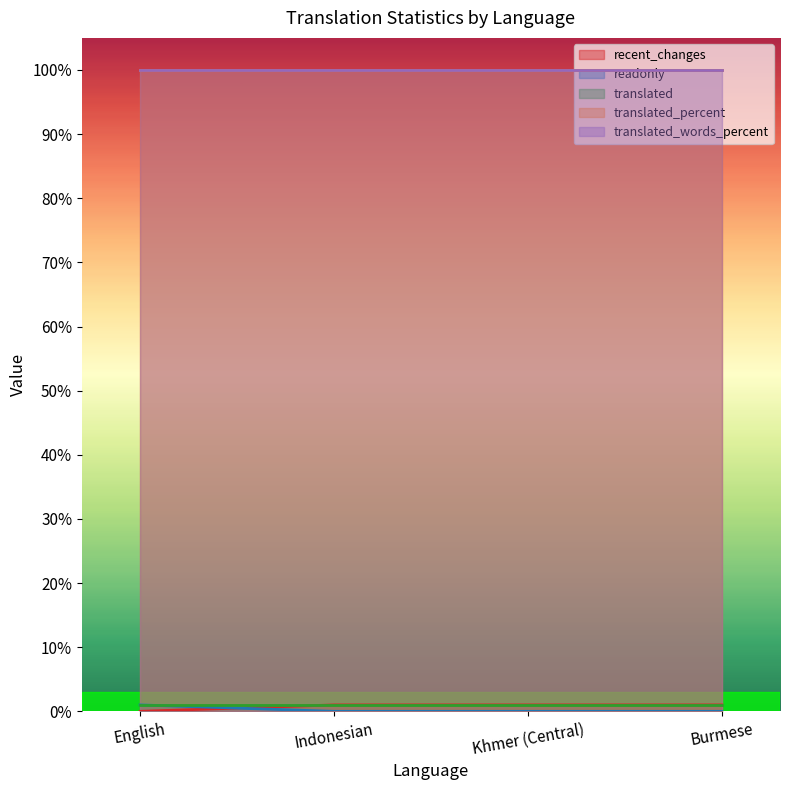

What is the label of the 1st point from the left?

English